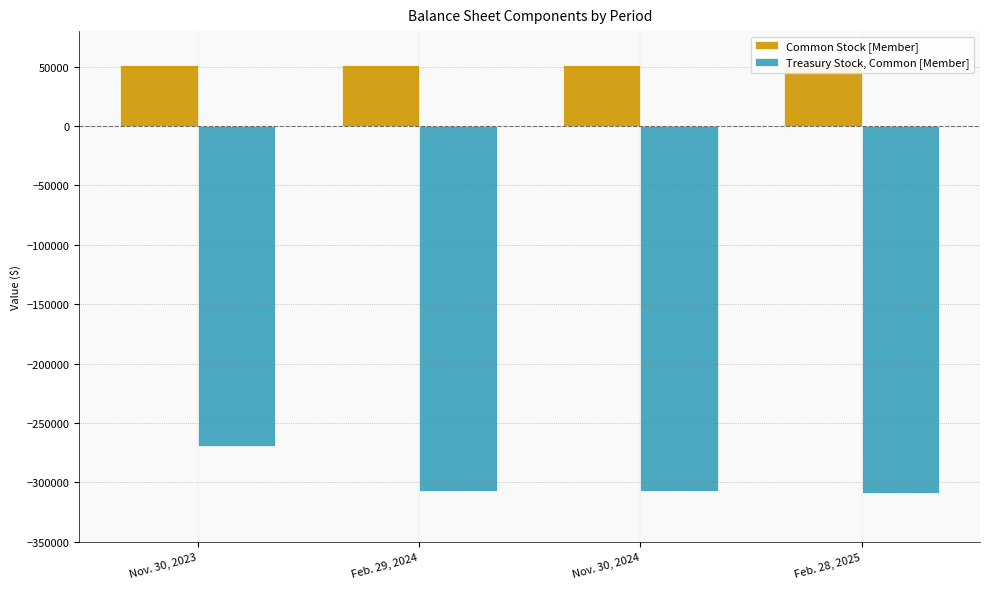

What is the value of the Treasury Stock, Common [Member] bar at the 4th from the left?

-308688